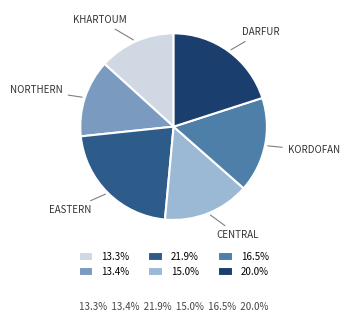

Does 21.9% represent more than half of the total?

No